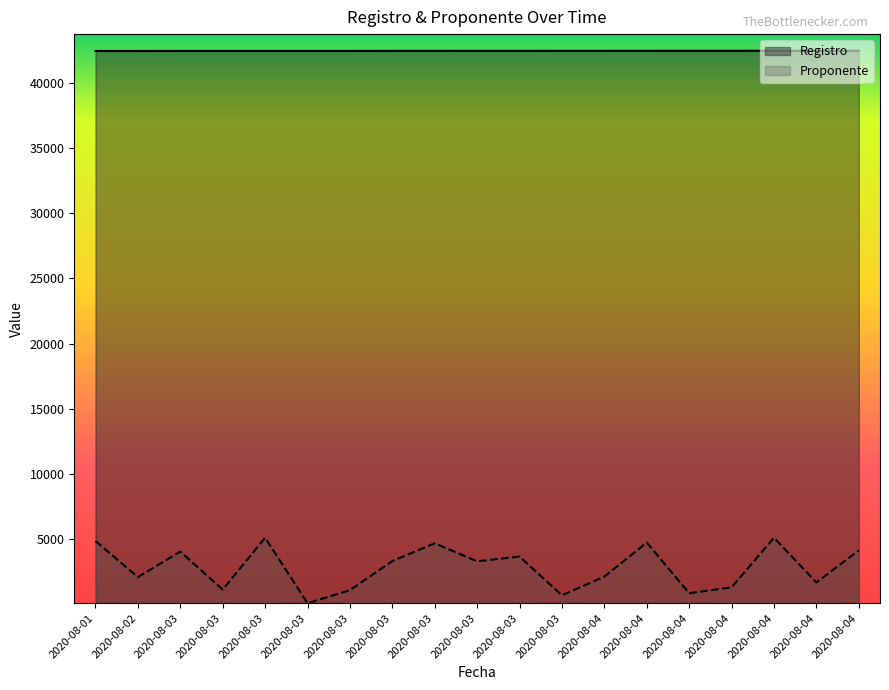

What is the total value across all series at 2020-08-04?

44590